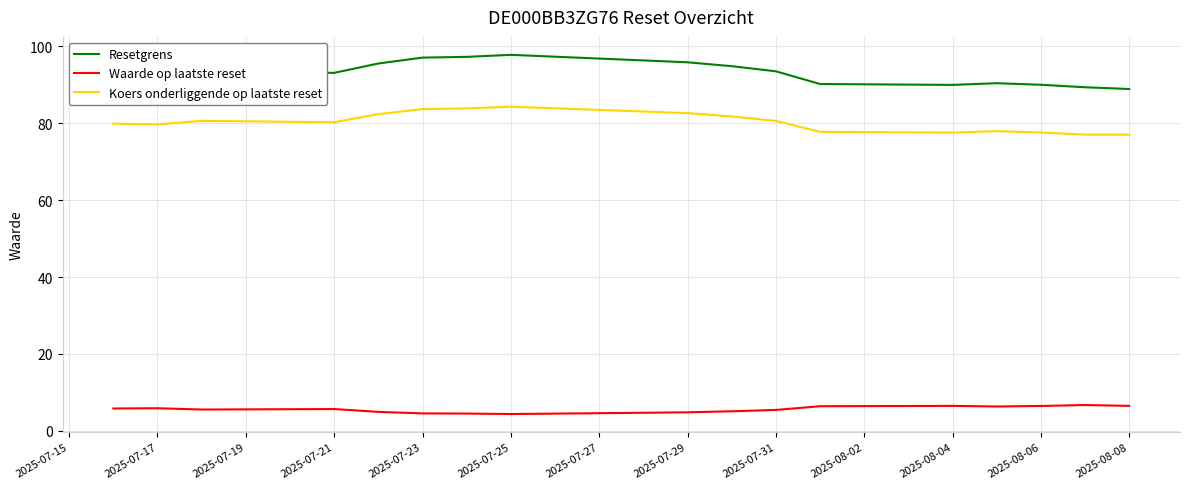

How many lines are shown in the chart?

3